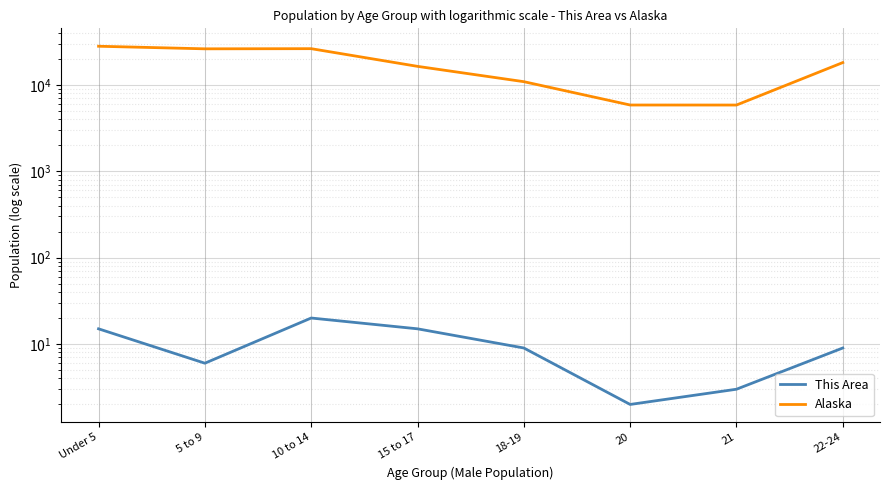

Reading left to right, transcribe all the data shown in this chart.

This Area: Under 5=15	5 to 9=6	10 to 14=20	15 to 17=15	18-19=9	20=2	21=3	22-24=9
Alaska: Under 5=27896	5 to 9=26038	10 to 14=26147	15 to 17=16325	18-19=10854	20=5828	21=5824	22-24=18054